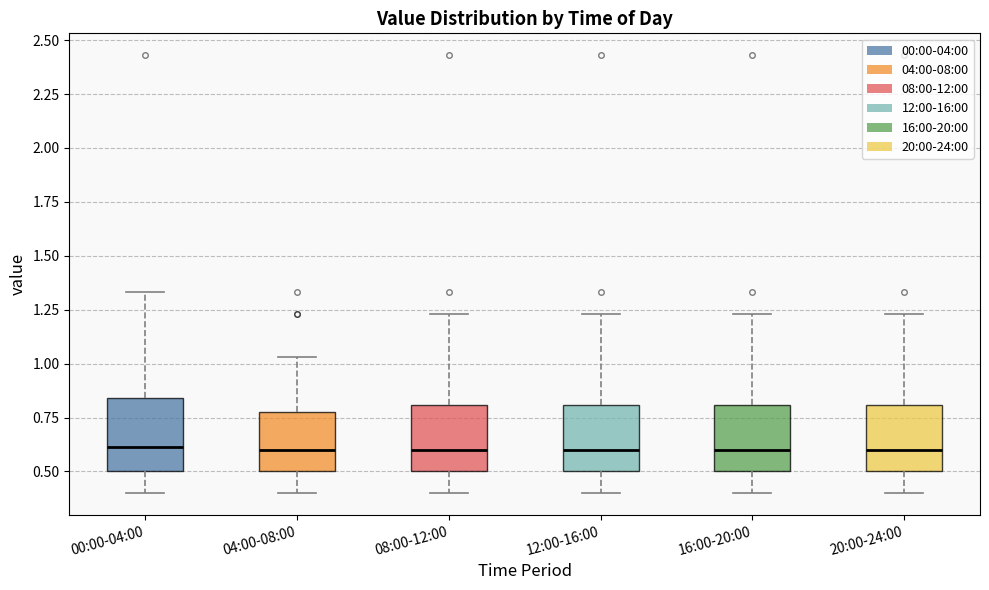

Reading left to right, read every box against the y-axis: the position of its median line, the range the box covers, and the ends of its whiskers. The values are not printed on the chart, so give them approximately, as read against the axis.

00:00-04:00: median 0.60, box 0.50 to 0.85, whiskers 0.40 to 1.35
04:00-08:00: median 0.60, box 0.50 to 0.80, whiskers 0.40 to 1.05
08:00-12:00: median 0.60, box 0.50 to 0.80, whiskers 0.40 to 1.25
12:00-16:00: median 0.60, box 0.50 to 0.80, whiskers 0.40 to 1.25
16:00-20:00: median 0.60, box 0.50 to 0.80, whiskers 0.40 to 1.25
20:00-24:00: median 0.60, box 0.50 to 0.80, whiskers 0.40 to 1.25